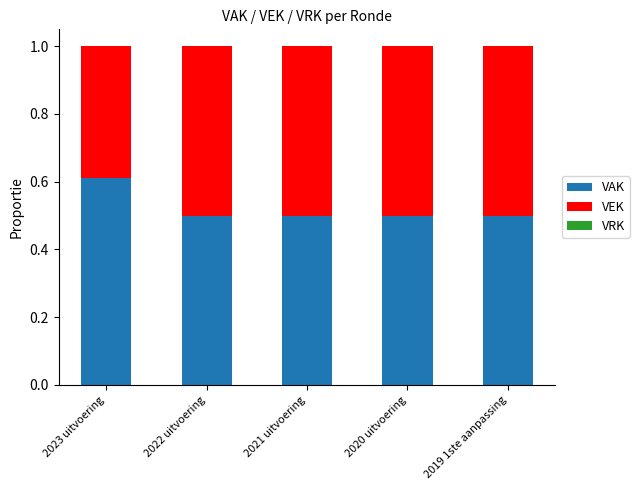

What is the sum of all VAK values?

2.6